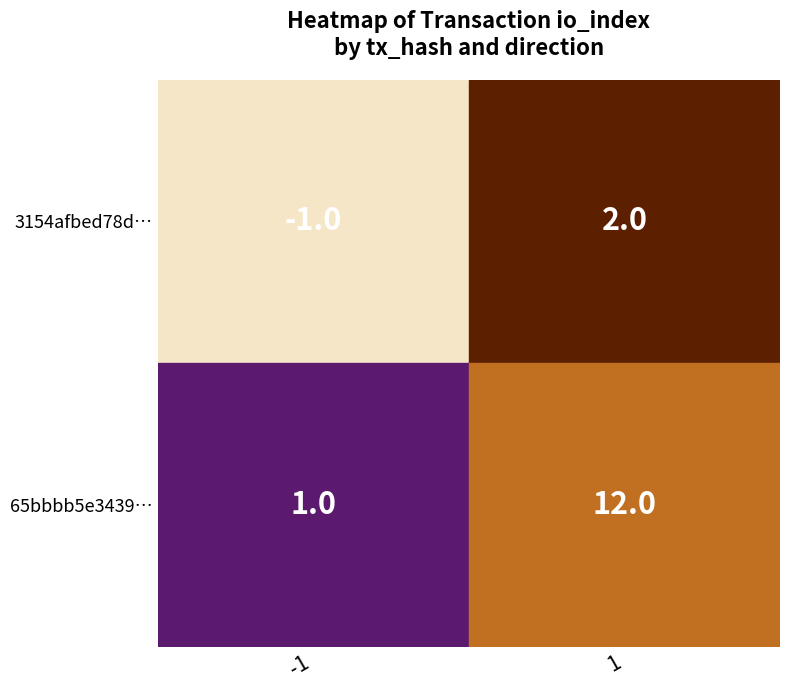

Which series has the widest spread of values?

65bbbb5e3439c84fd308d26a1a58ba90d03db91